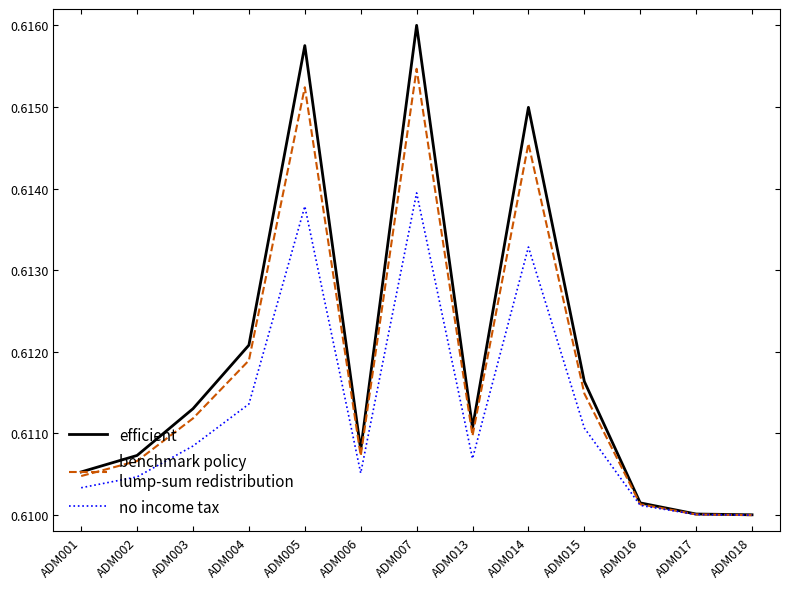

Which category has the highest value across all series?

ADM007